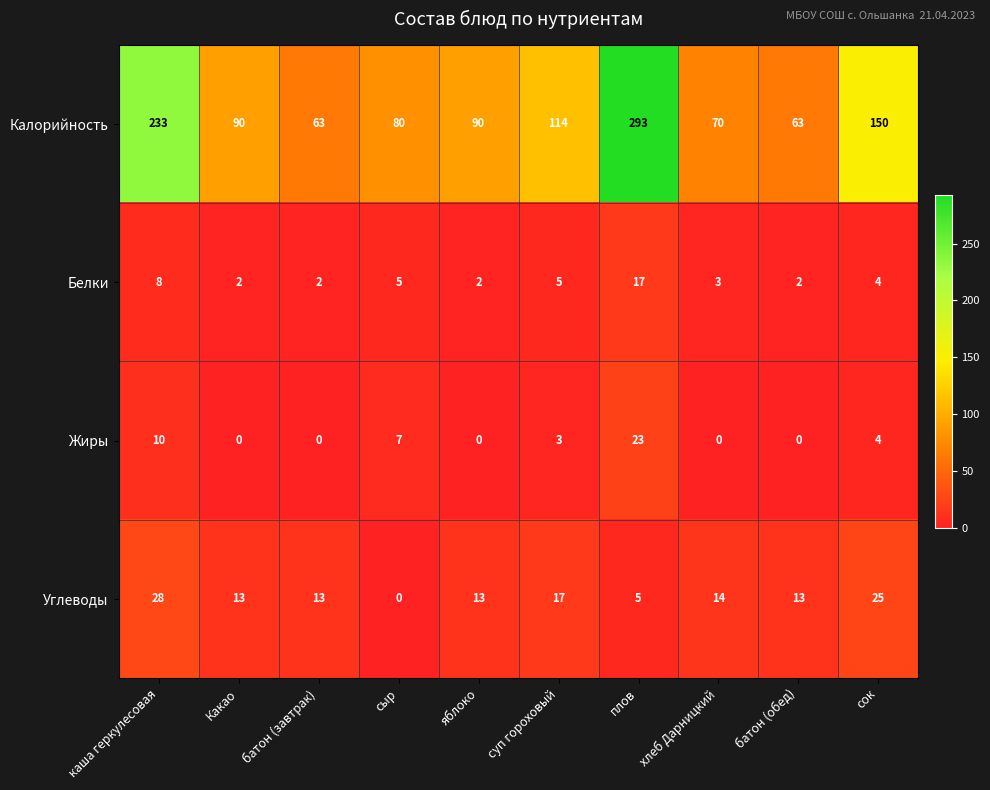

At which category is the sum across all series the highest?

плов